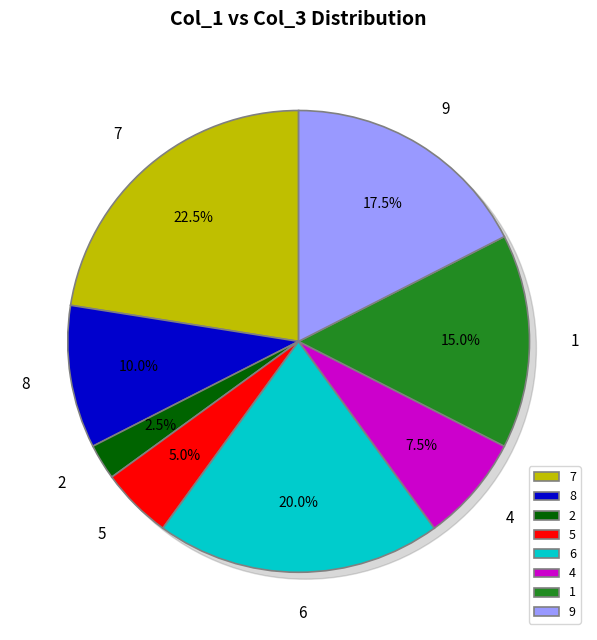

Which slice is the largest?

7